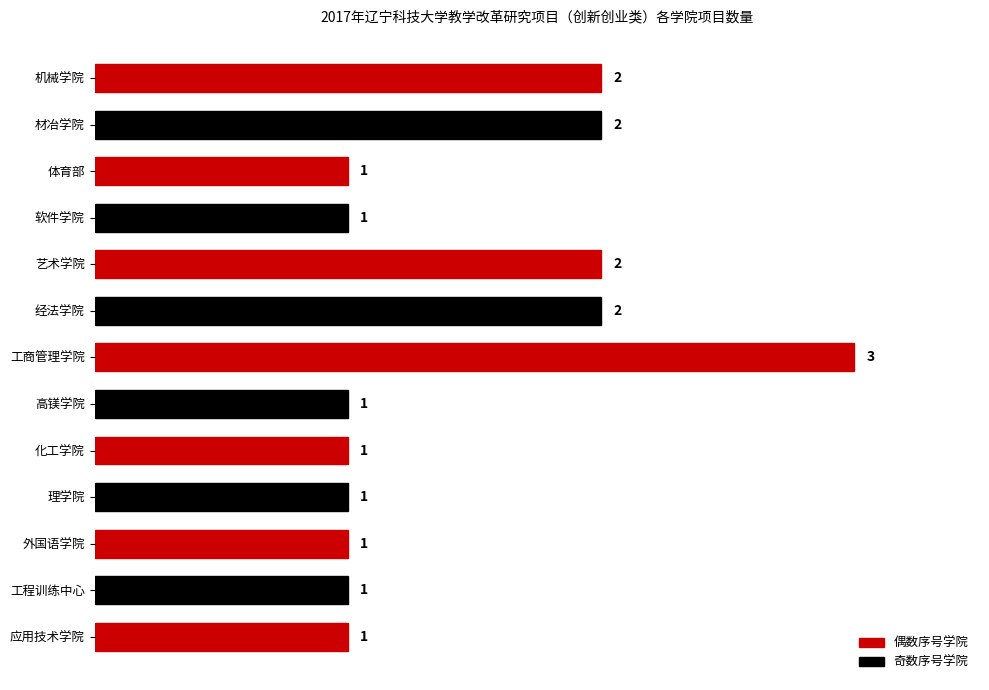

What is the change in value from 体育部 to 艺术学院?

+1